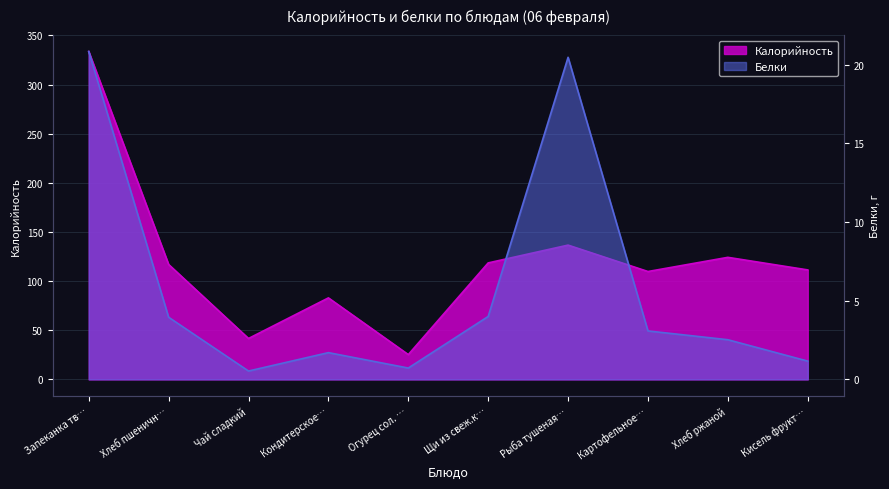

At which label is Калорийность closest to 179?

Рыба тушеная…